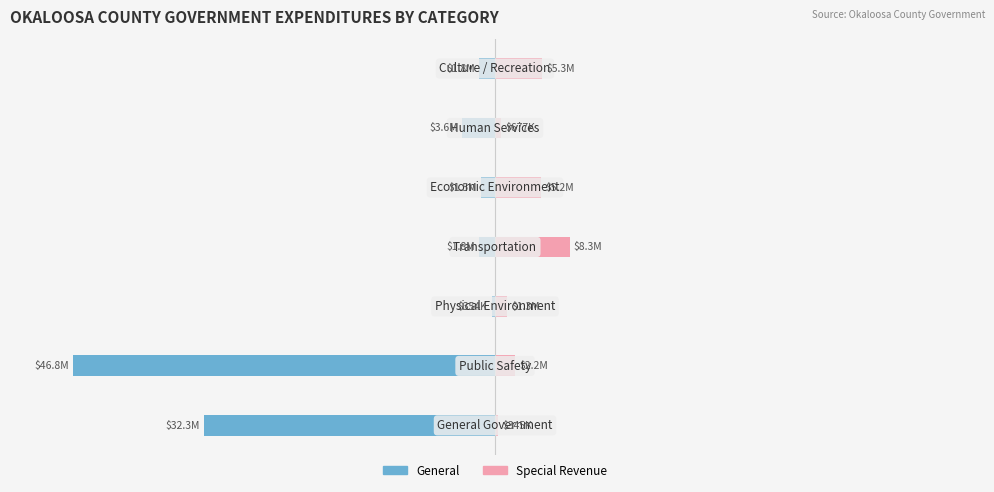

Is the value of Special Revenue at 6 greater than the value of General at 3?

Yes